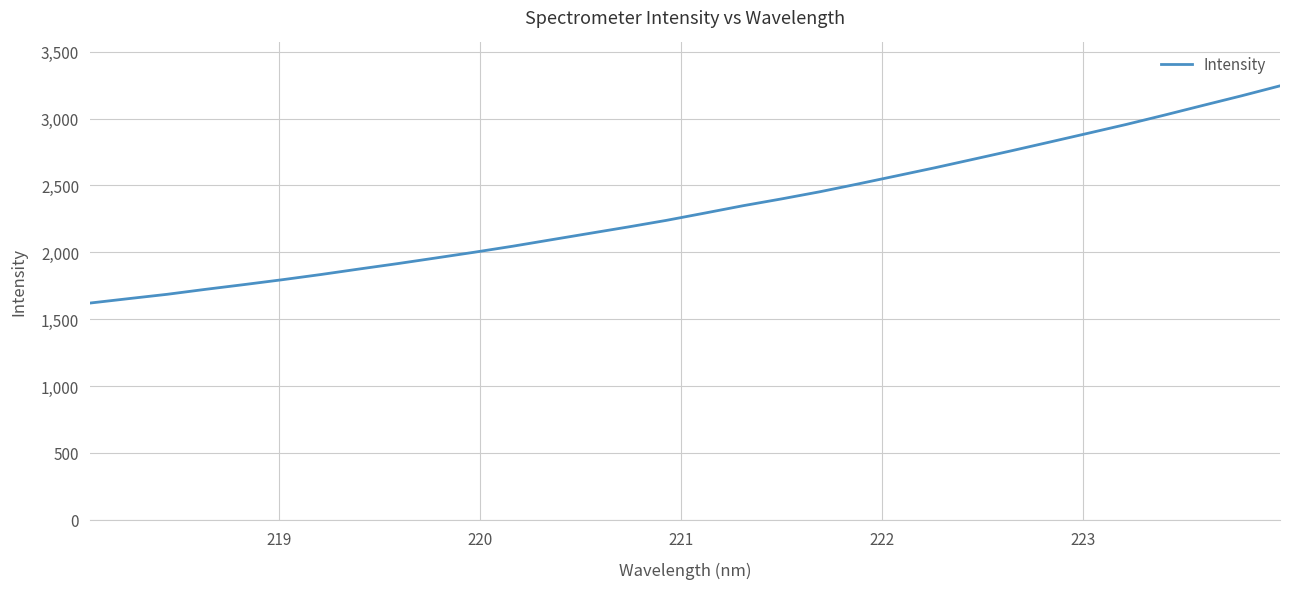

What is the maximum value shown in the chart?

3244.2